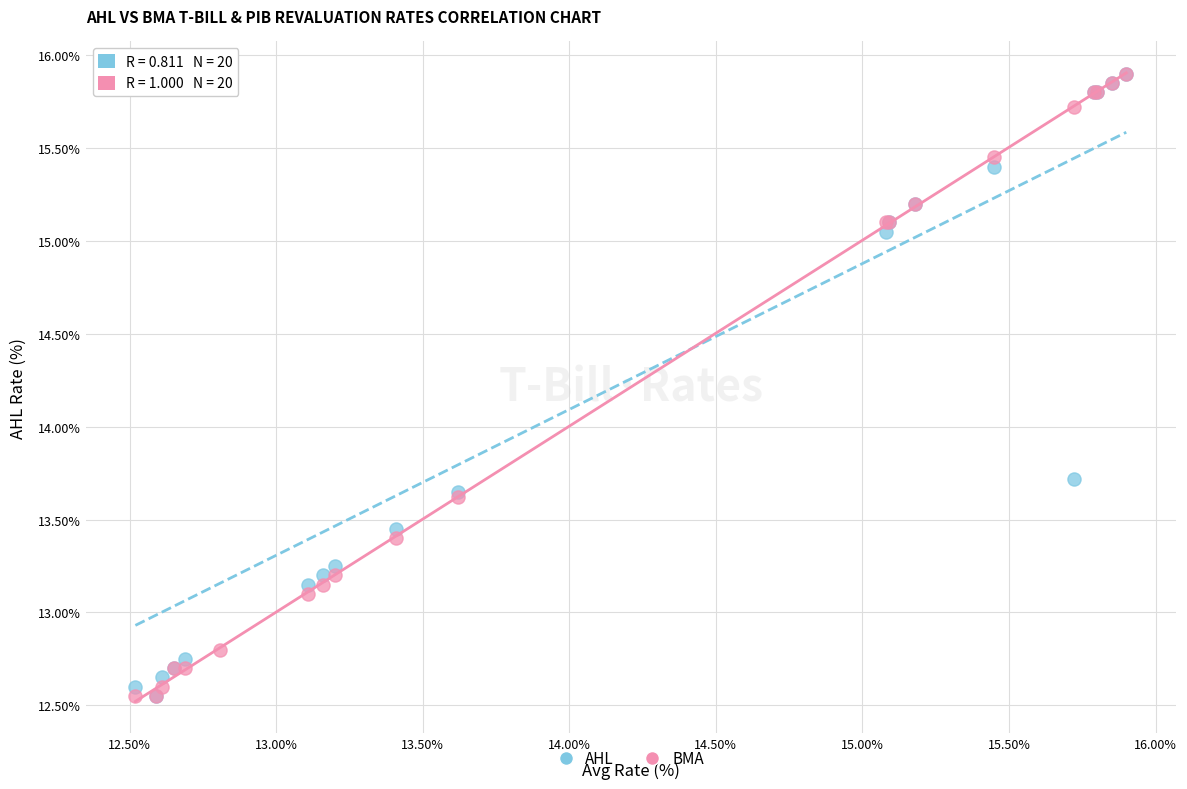

In the BMA series, what Y value is closest to 14?

13.6